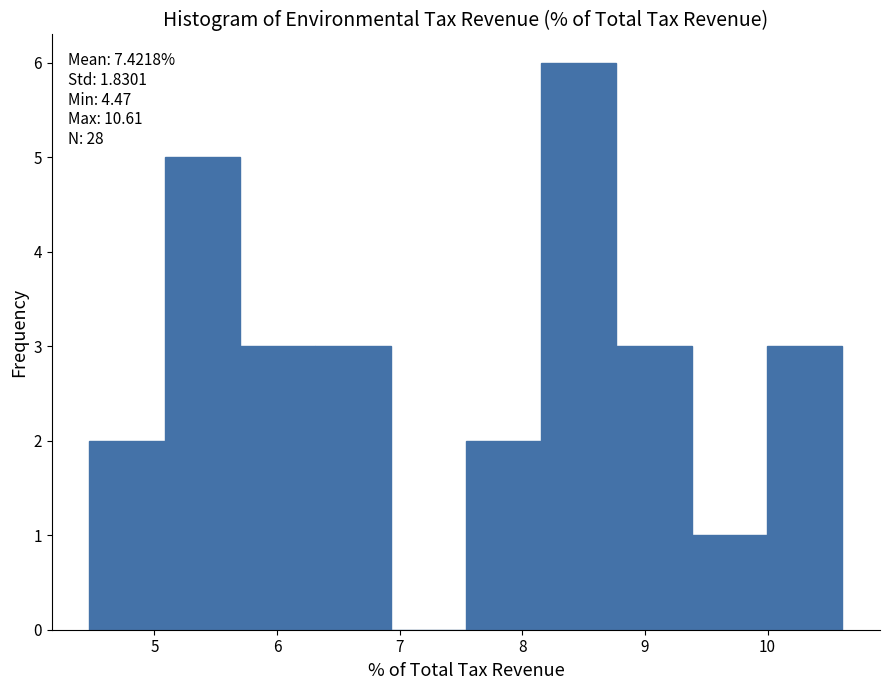

Which range on the x-axis has the tallest bar?

8.2 to 8.8